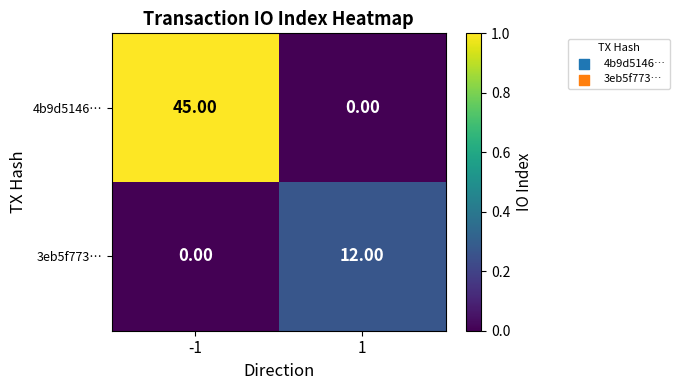

Which series has the largest range (max minus min)?

4b9d5146…